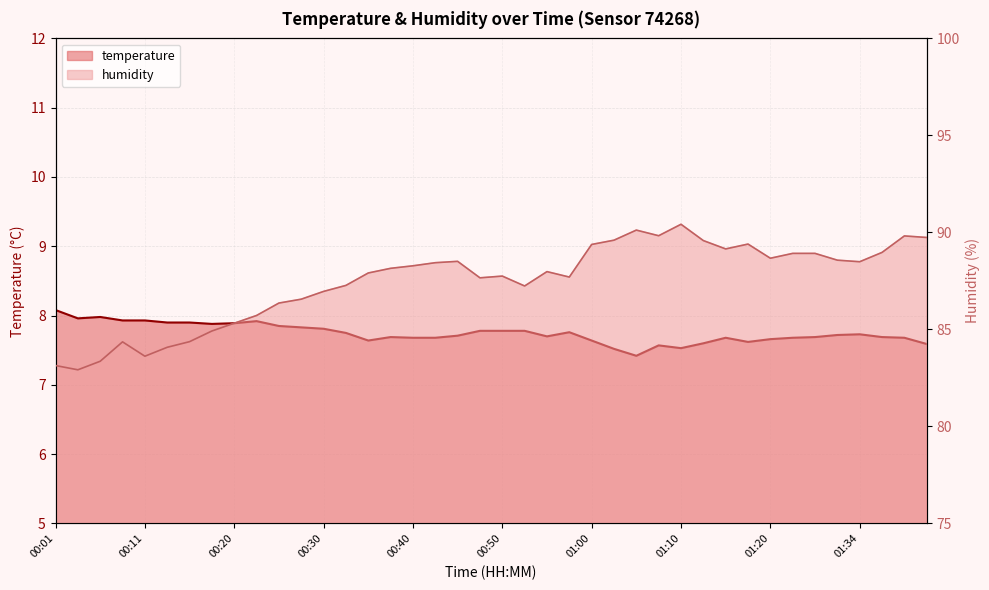

What is the lowest value of the temperature series?

7.4